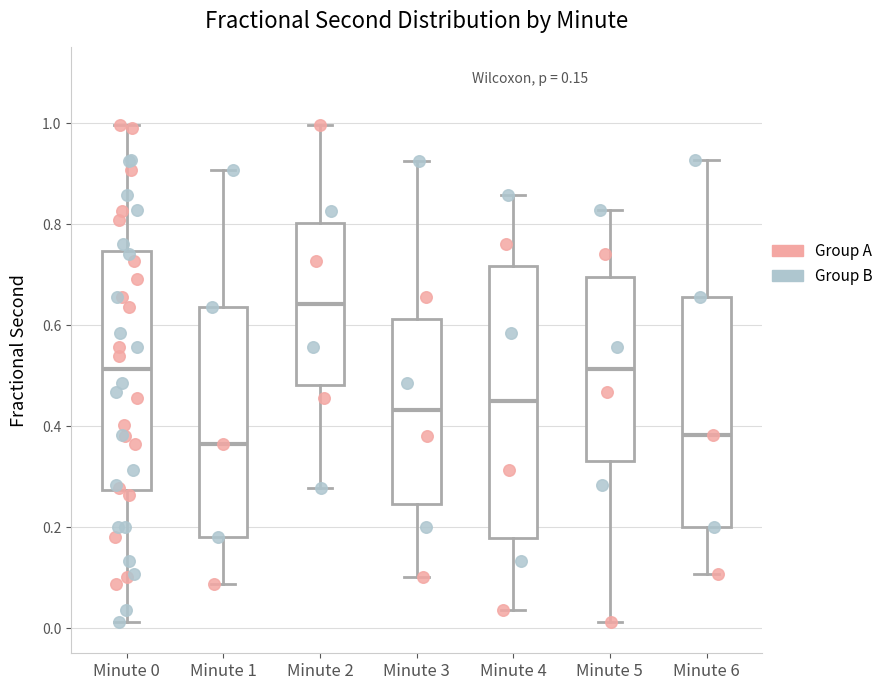

Comparing the boxes themselves (not the whiskers), which one is the tallest?

Minute 4